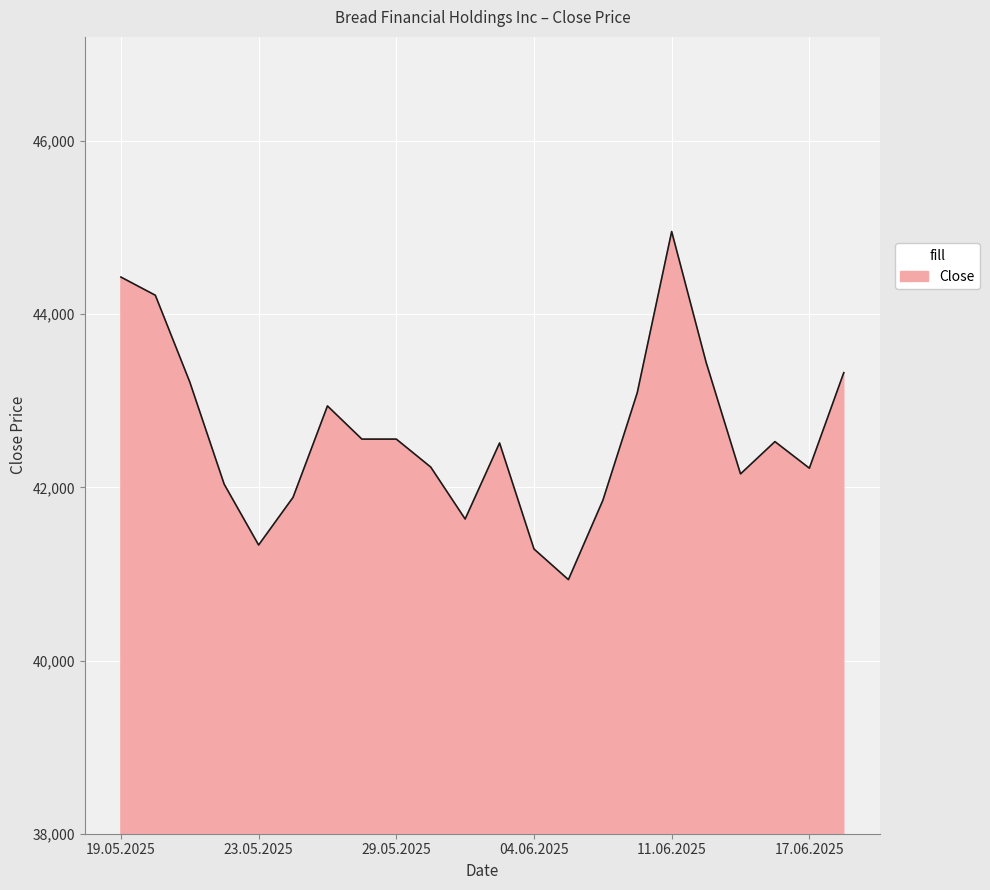

What is the difference between the maximum and minimum values?

4020